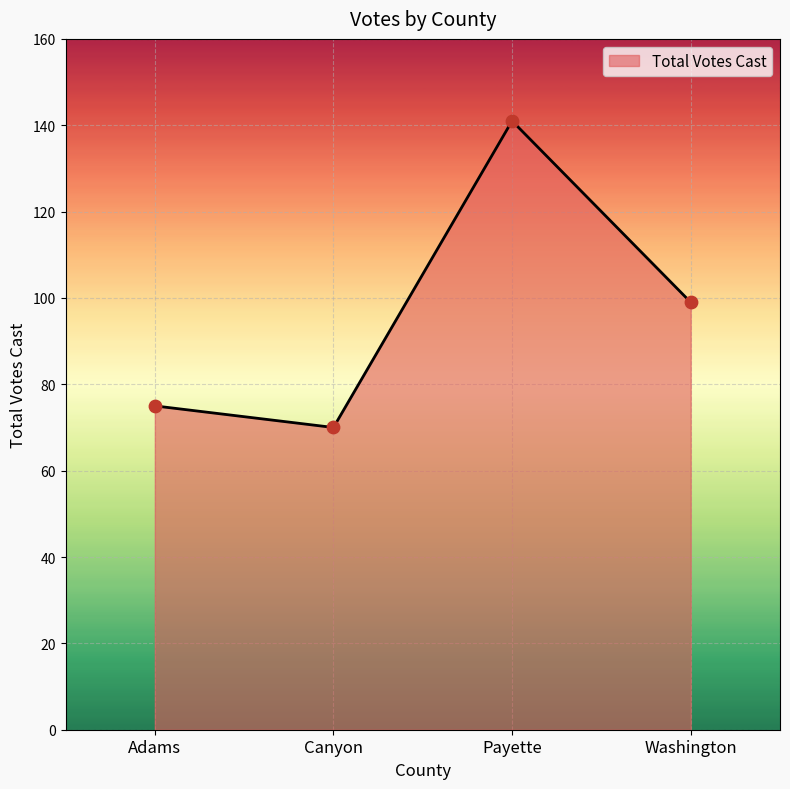

What is the change in value from Canyon to Payette?

+71